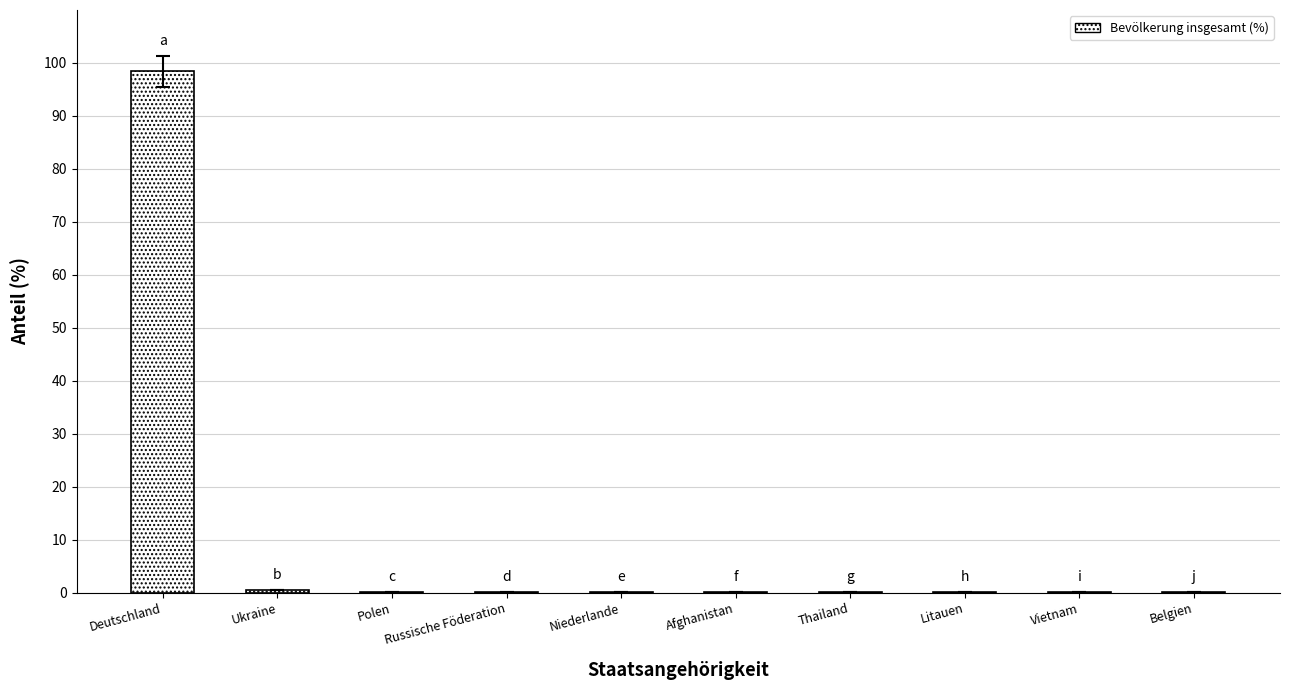

Which has a higher value, Litauen or Deutschland?

Deutschland